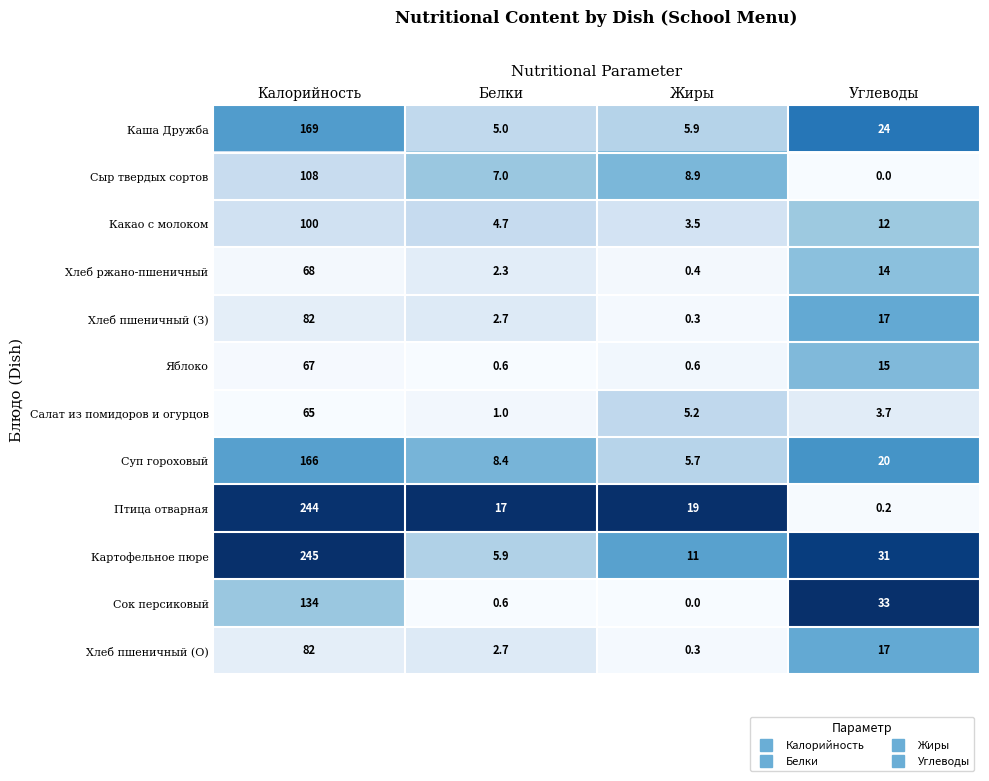

Rank the categories by Салат из помидоров и огурцов value from highest to lowest.

Калорийность, Жиры, Углеводы, Белки